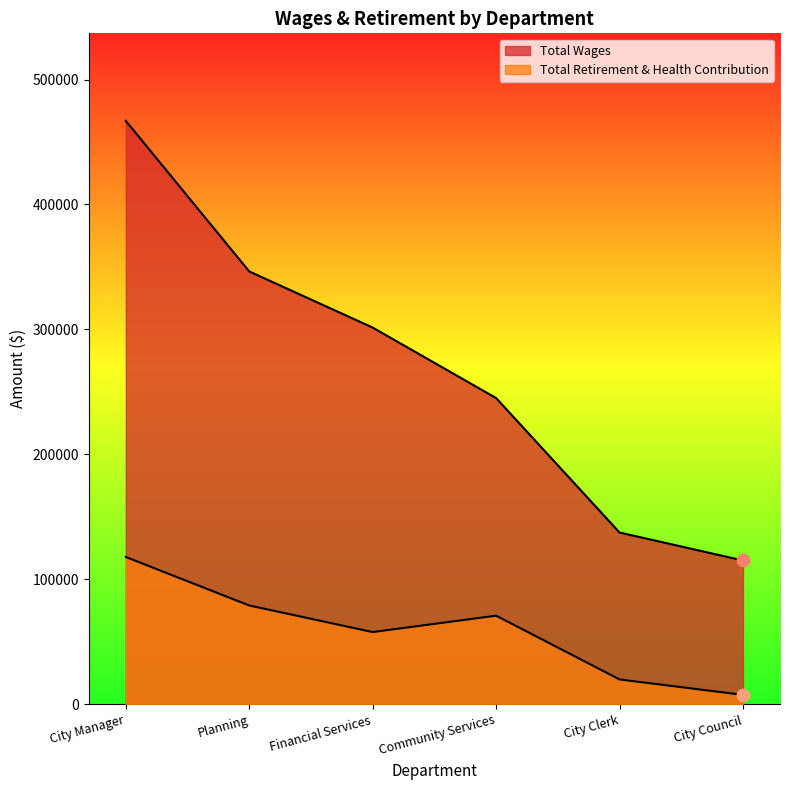

What is the total value across all series at City Manager?

584798